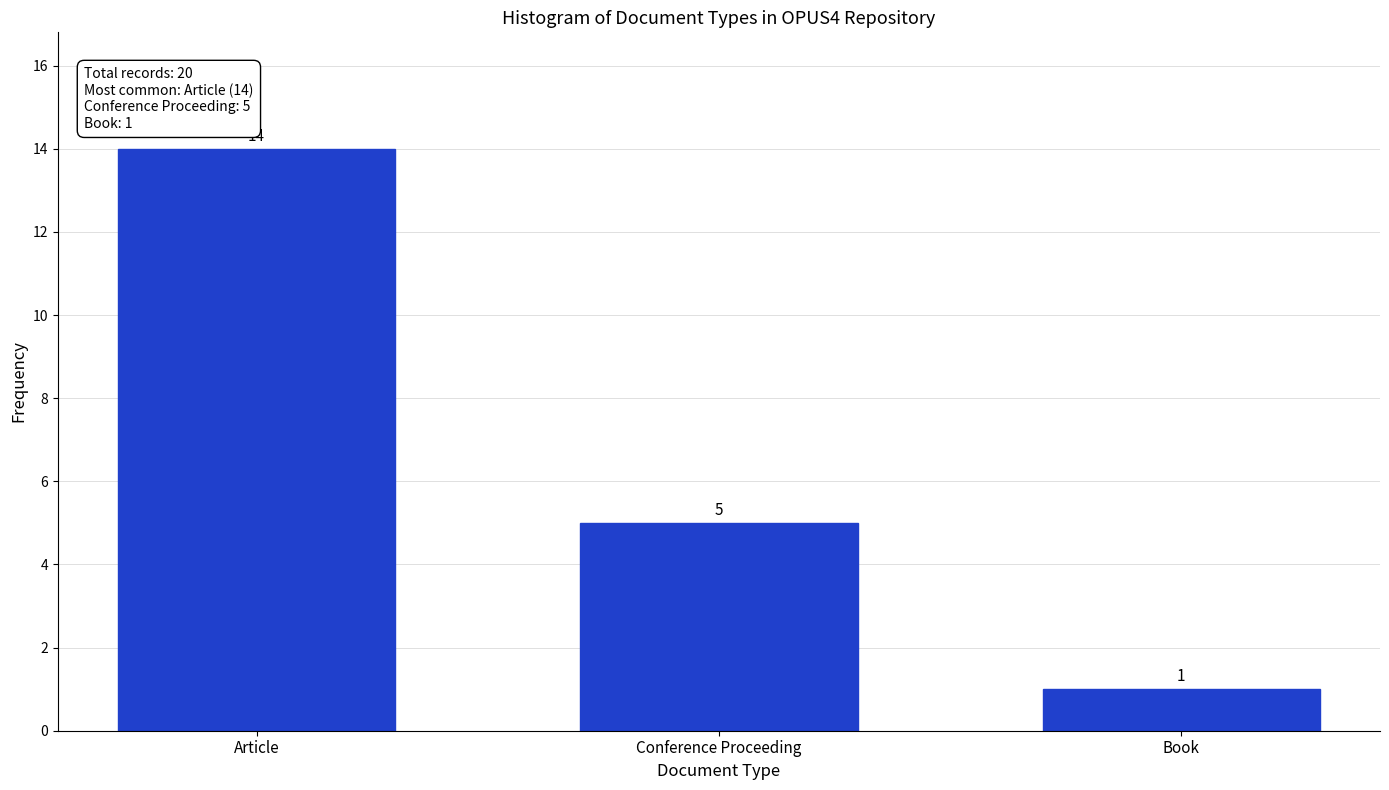

Reading left to right, what are all the values shown in this chart?

Article=14	Conference Proceeding=5	Book=1